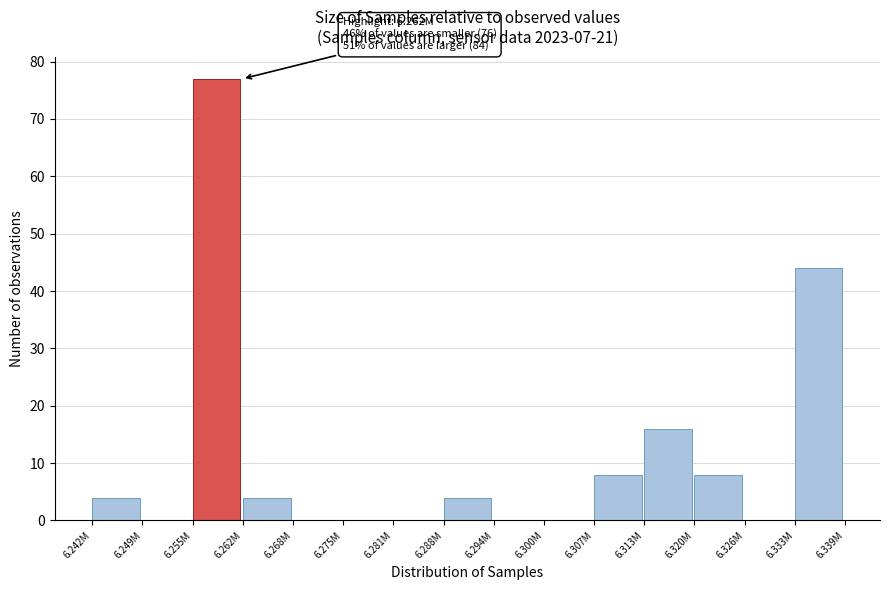

Reading right to left, what are all the values shown in this chart?

6.333M=44	6.326M=0	6.320M=8	6.313M=16	6.307M=8	6.300M=0	6.294M=0	6.288M=4	6.281M=0	6.275M=0	6.268M=0	6.262M=4	6.255M=77	6.249M=0	6.242M=4